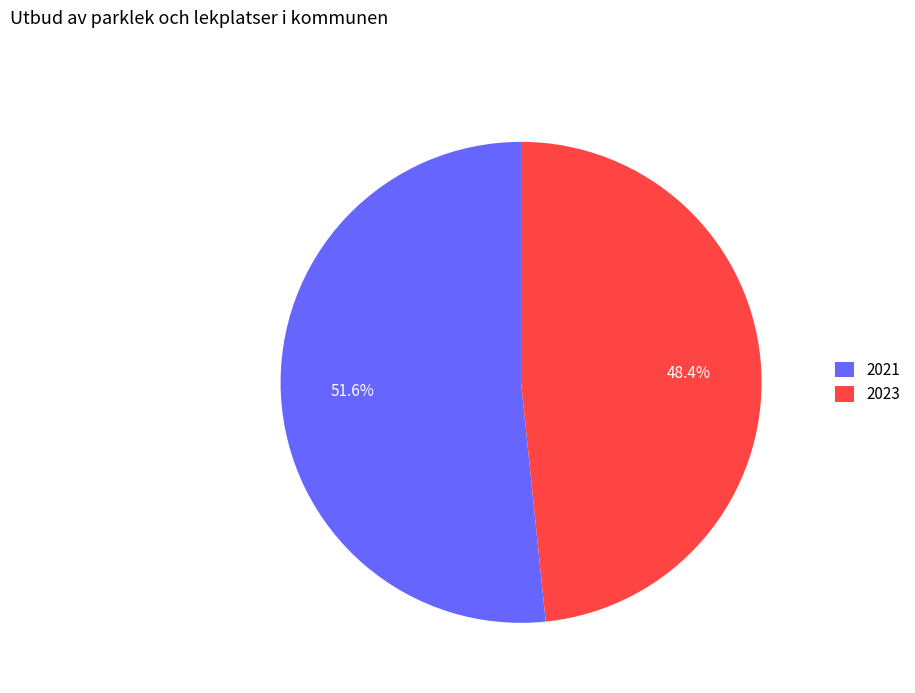

How many segments does this pie chart have?

2